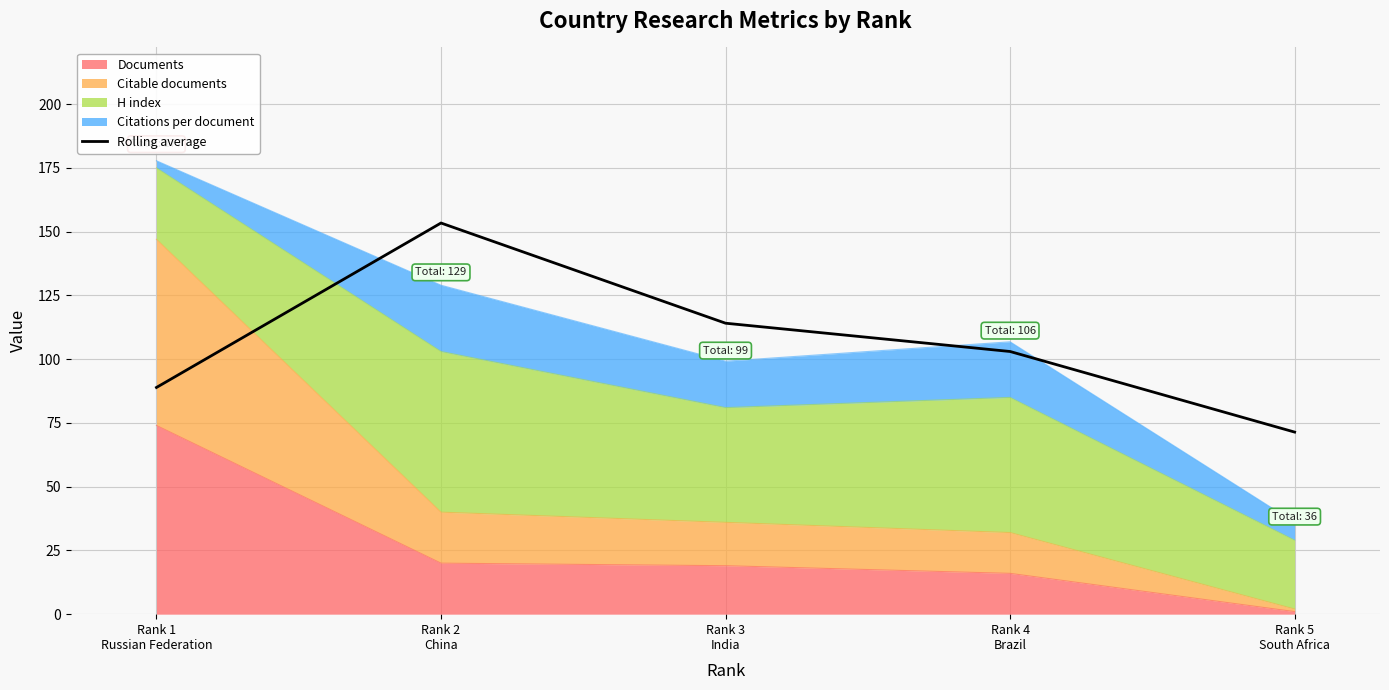

The chart shows a value of 71.4 at Rank 5
South Africa. True or false?

True